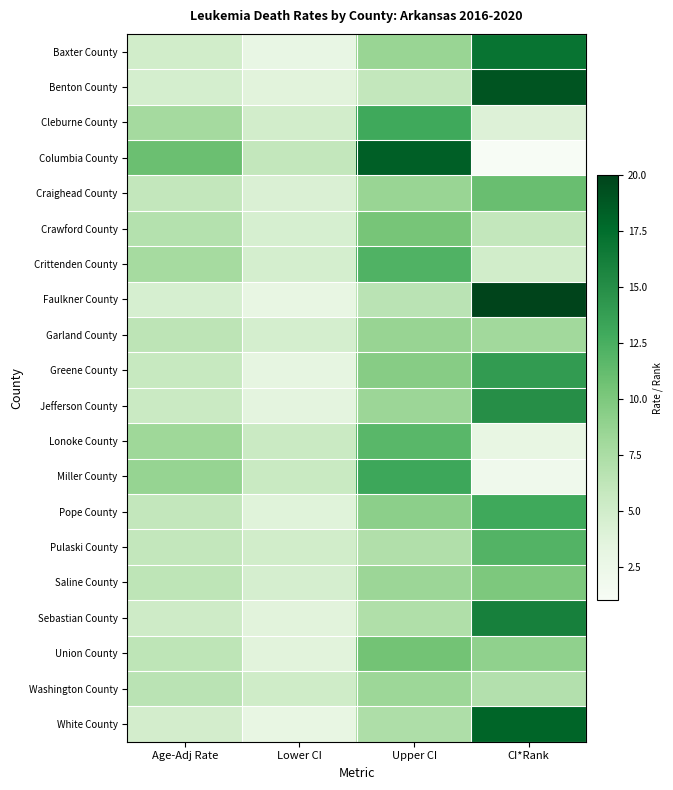

Which category has the lowest value across all series?

CI*Rank